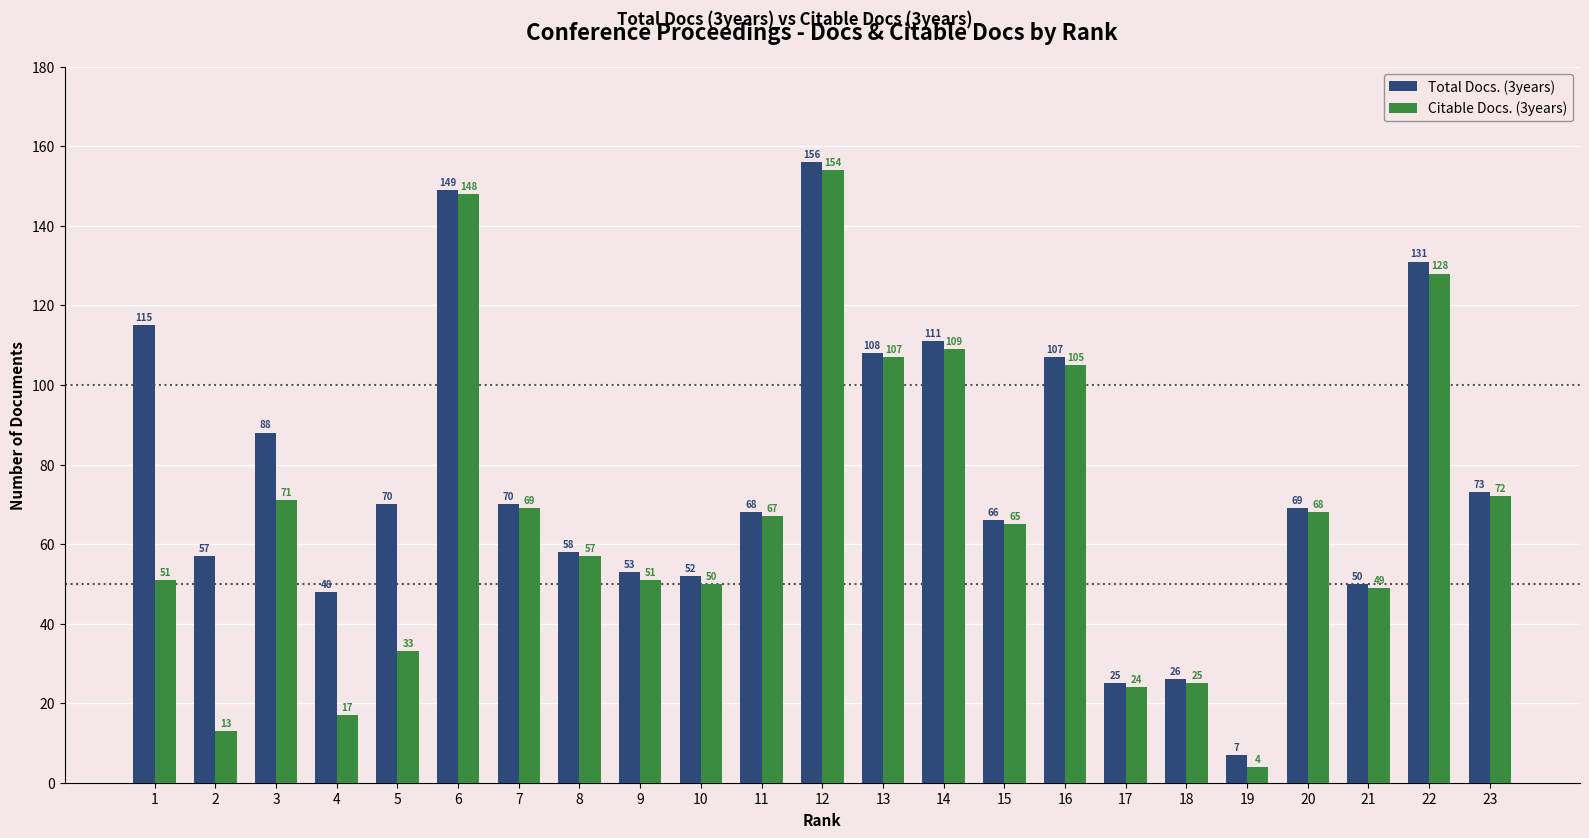

Which series has the largest total across all categories?

Total Docs. (3years)